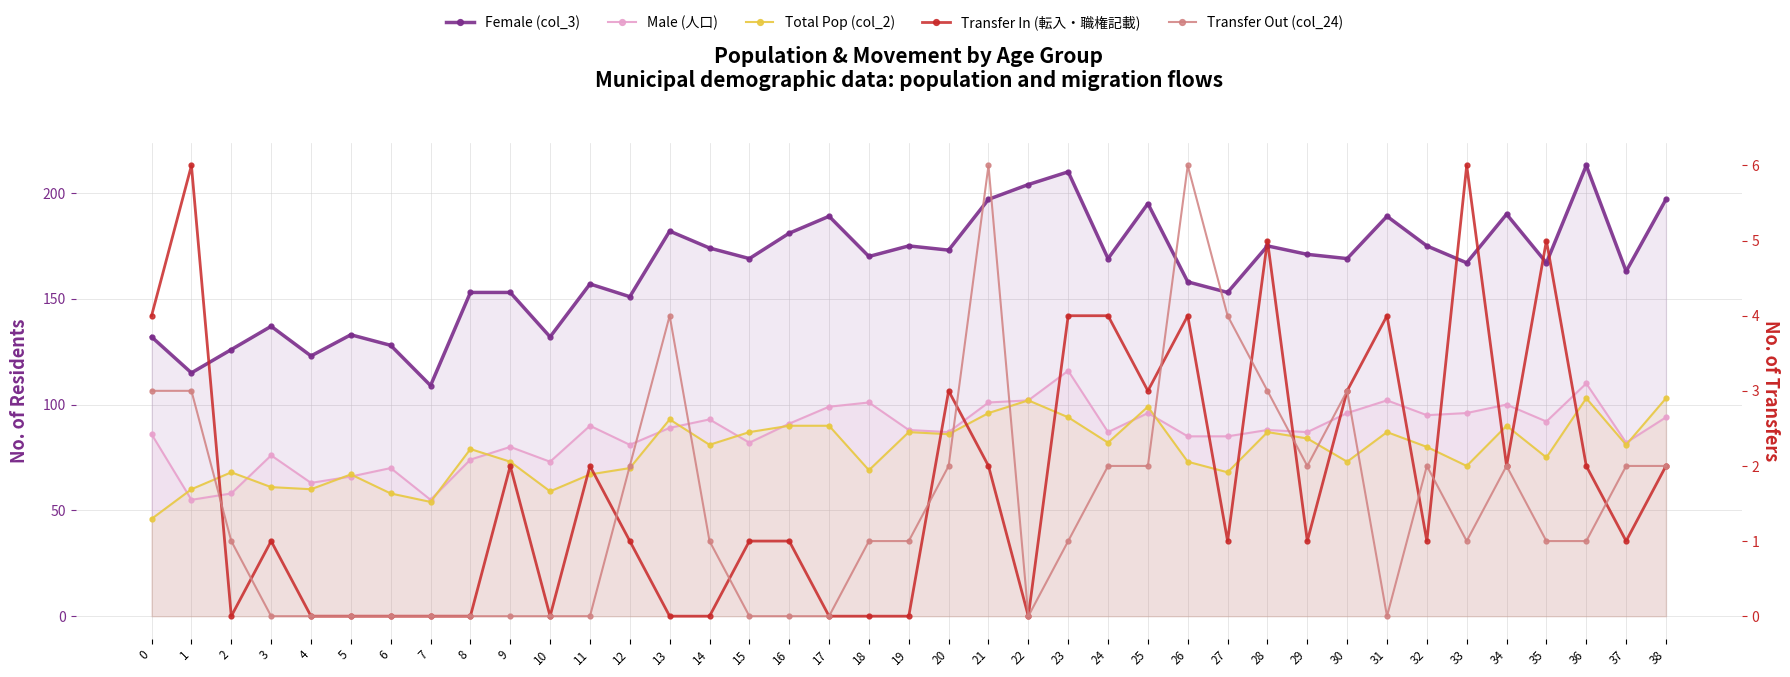

Which series has the widest spread of values?

Female (col_3)